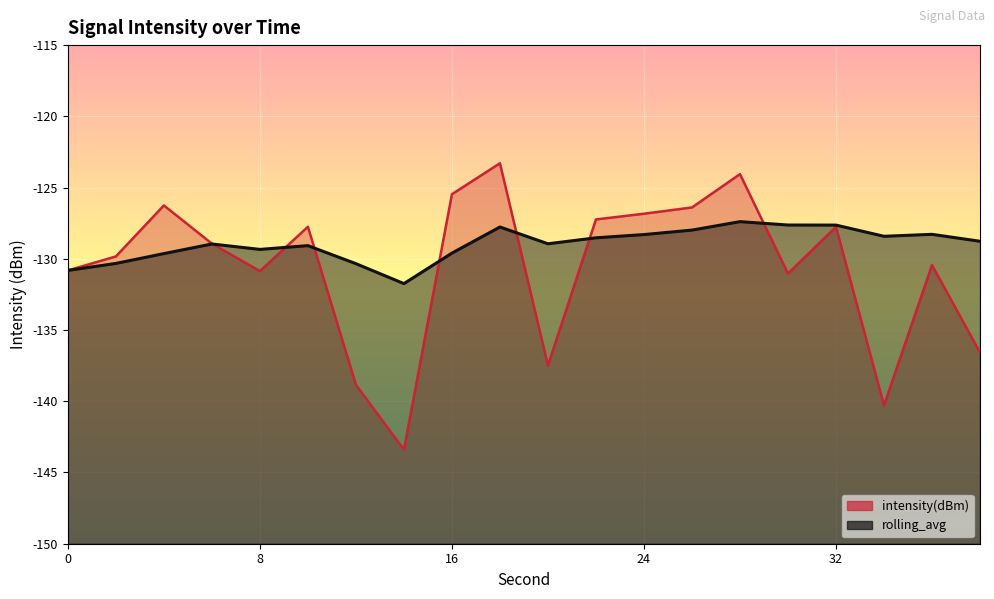

Rank the series by their average value, from lowest to highest.

intensity(dBm), rolling_avg